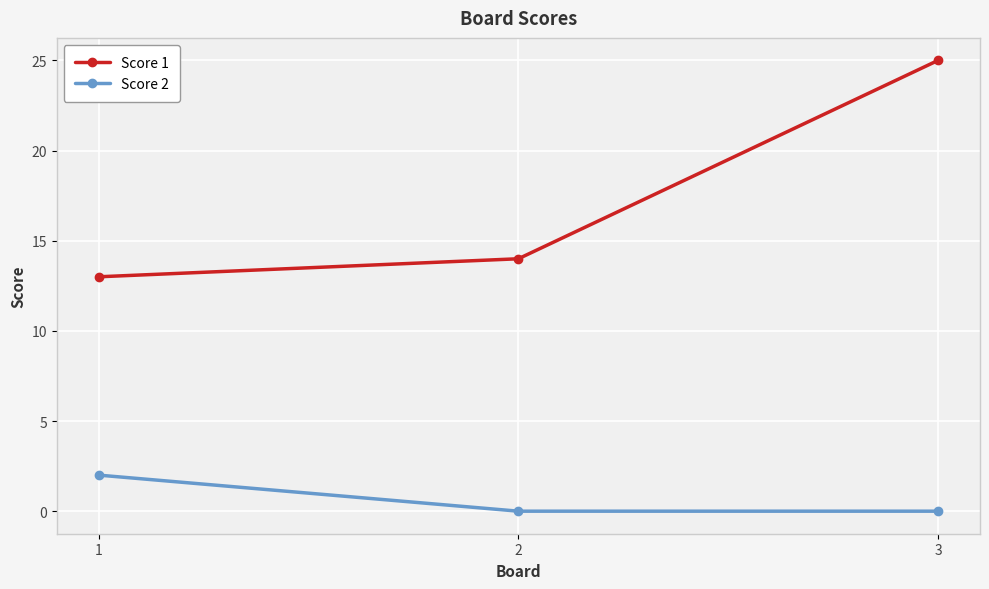

Rank the categories by Score 1 value from highest to lowest.

3, 2, 1